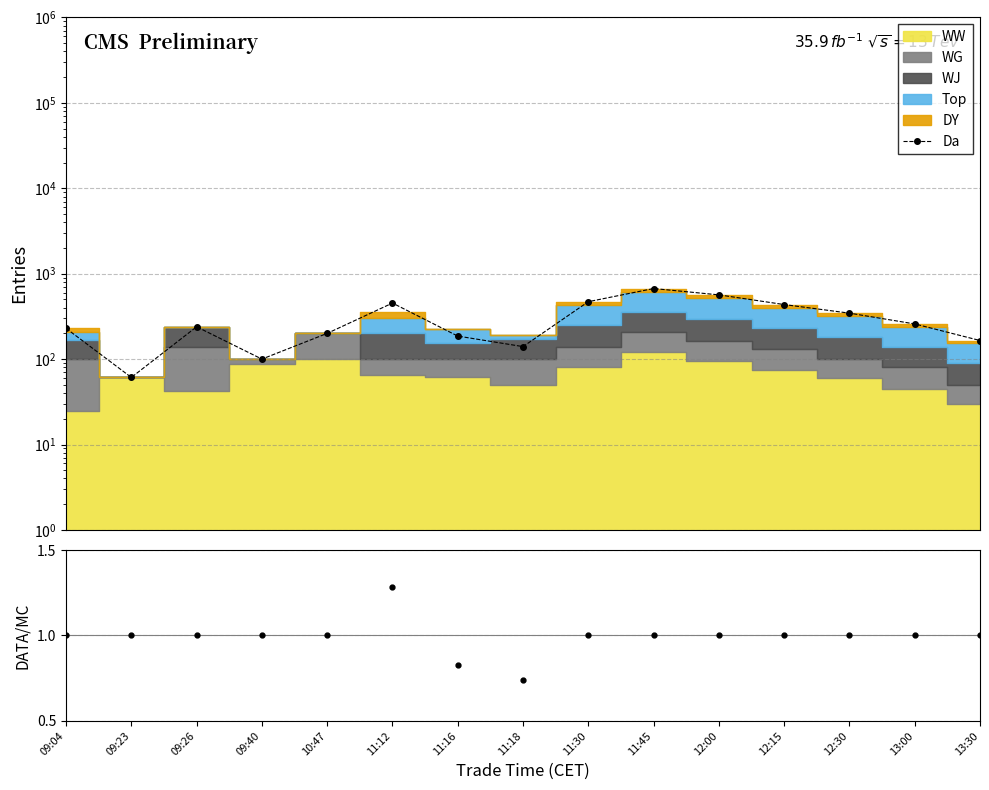

How many interior local valleys does the DATA/MC series have?

1